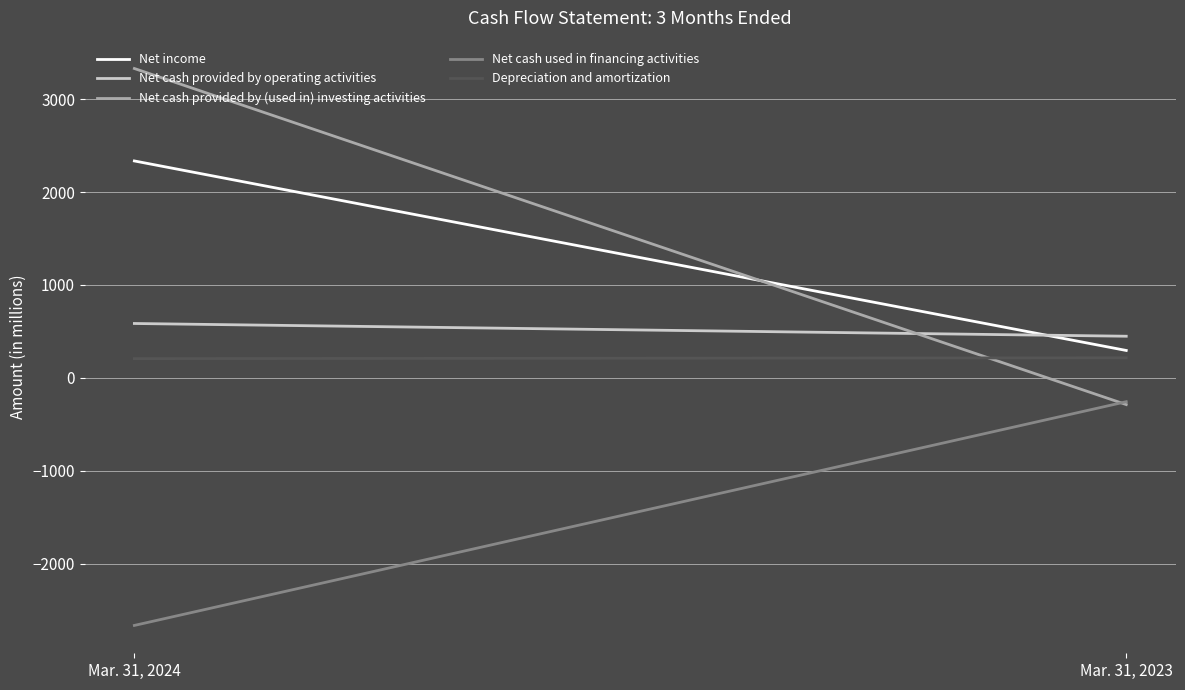

Between Mar. 31, 2023 and Mar. 31, 2024, which is larger?

Mar. 31, 2024